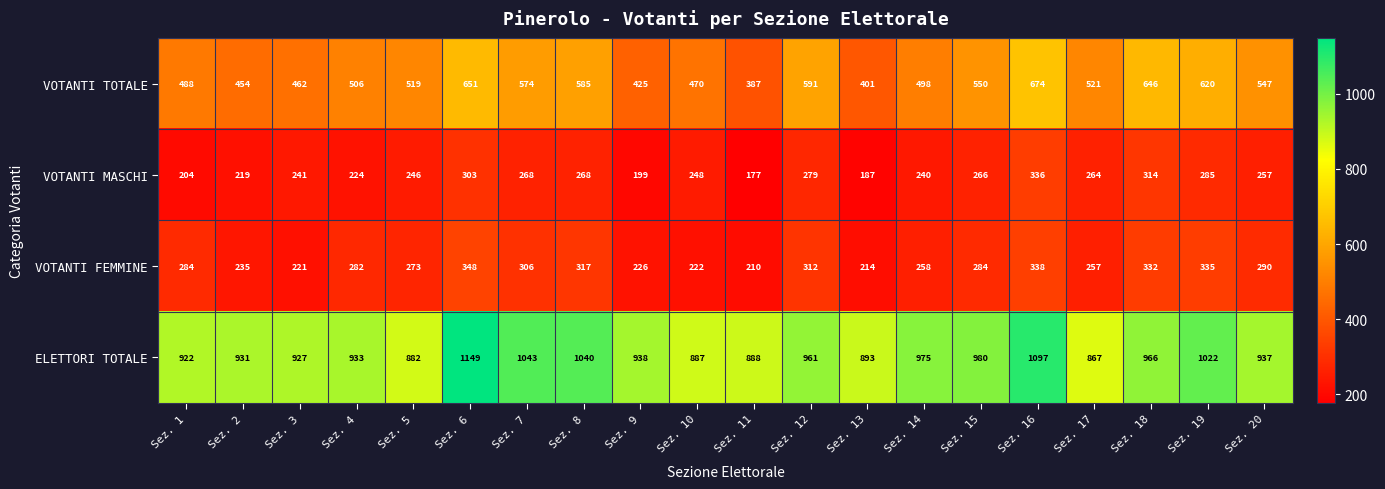

List the series in order of their peak value, lowest first.

VOTANTI MASCHI, VOTANTI FEMMINE, VOTANTI TOTALE, ELETTORI TOTALE